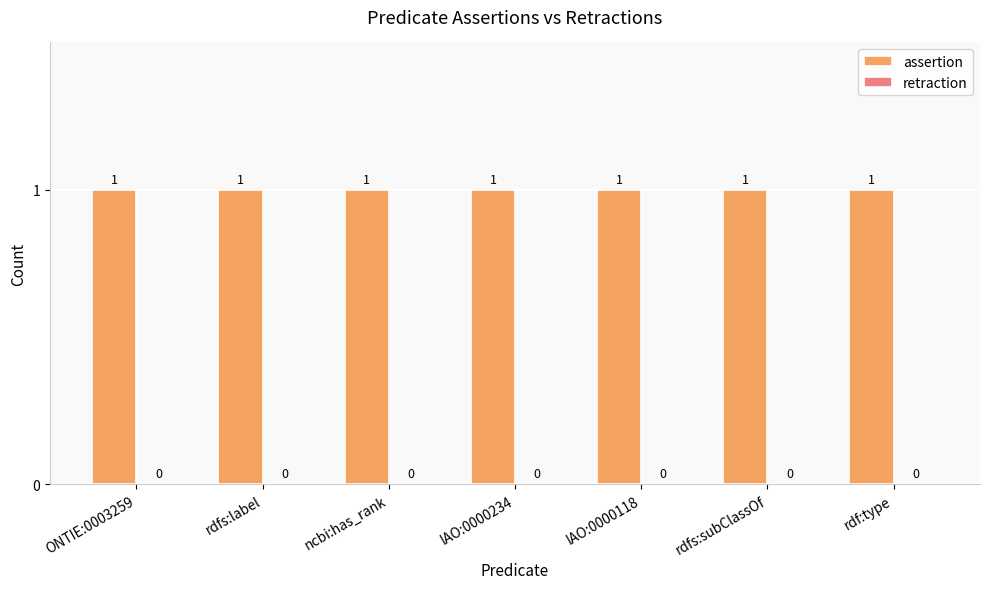

Are the bars grouped side by side (vs. stacked)?

Yes